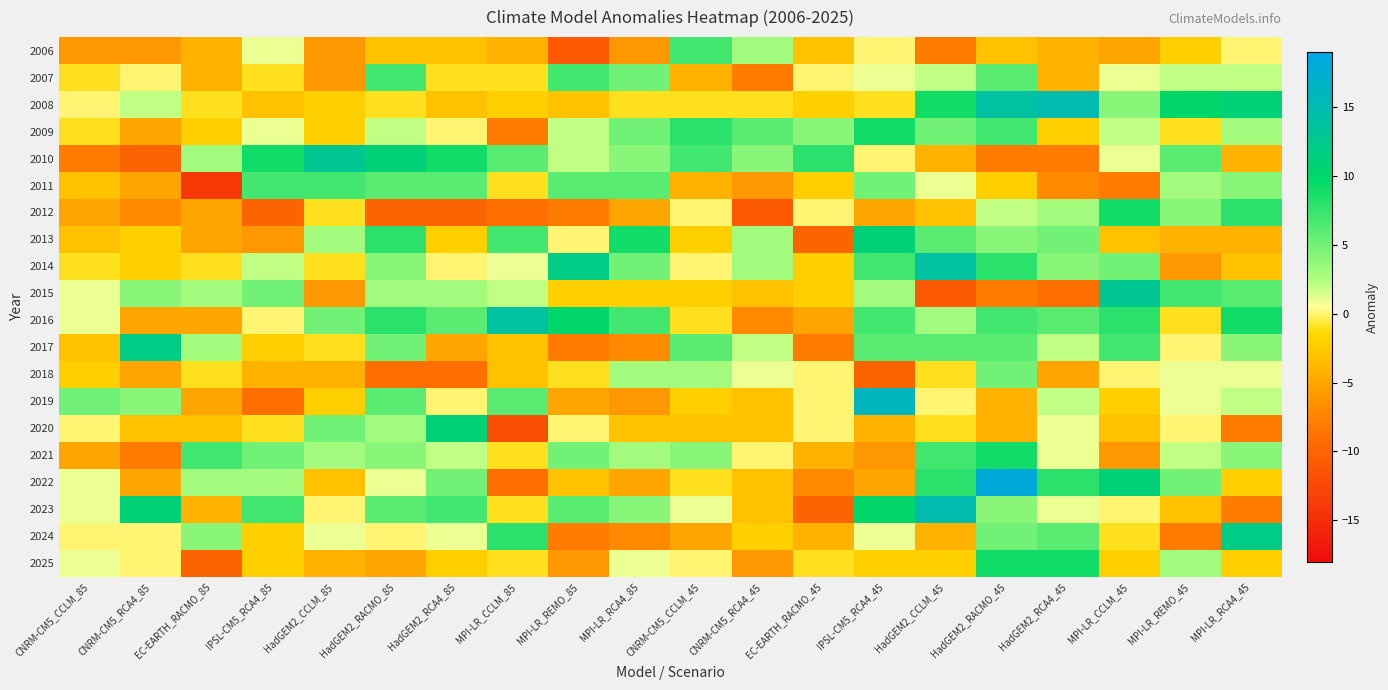

At which category does the chart reach its minimum across all series?

EC-EARTH_RACMO_85